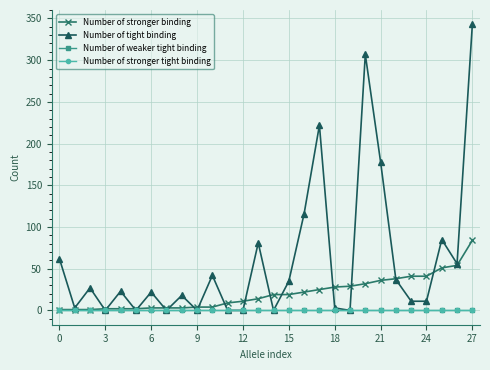

What is the label of the 11th point from the right?

17